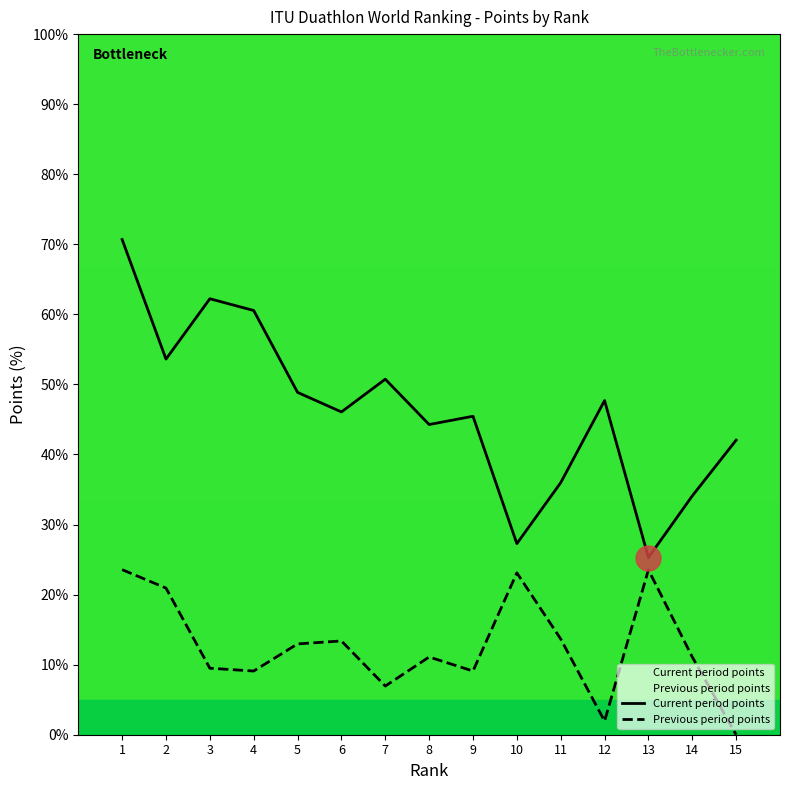

What is the average value of the Current period points series?

46.3